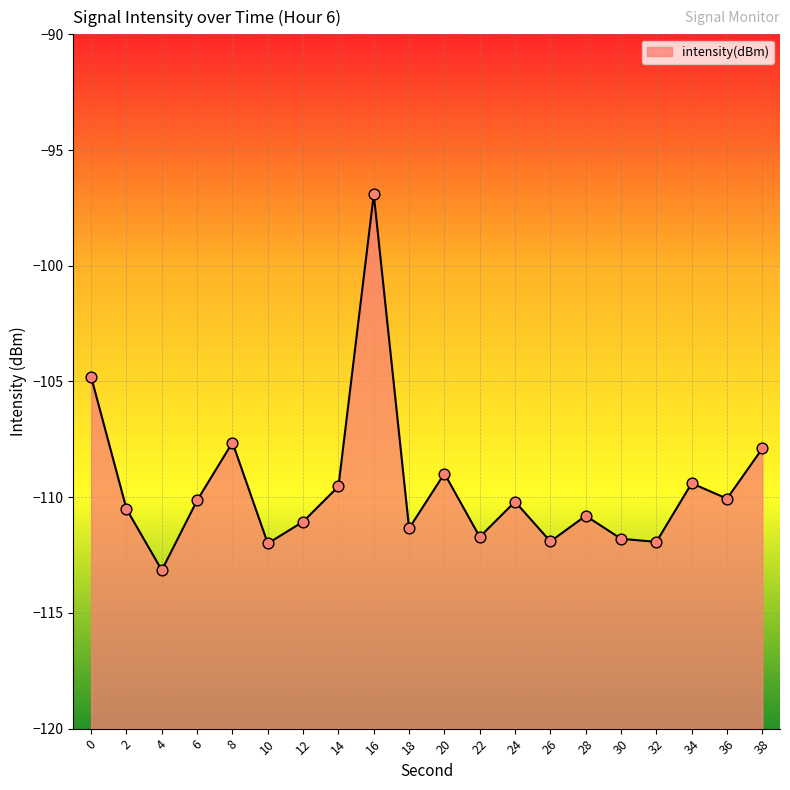

Which has a higher value, 38 or 14?

38